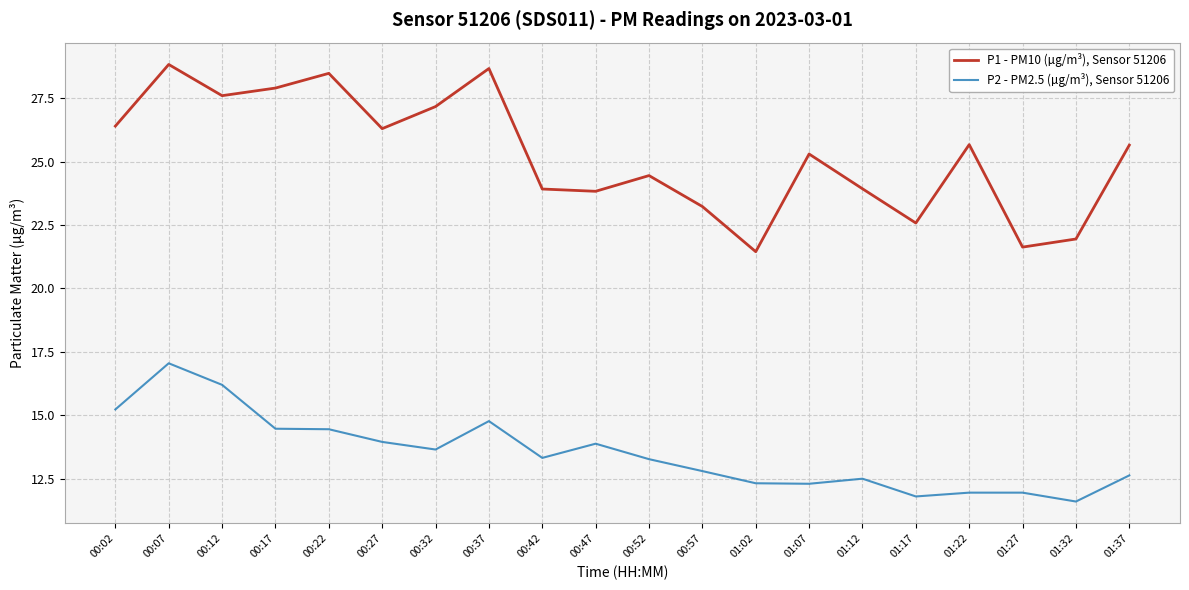

List the series in order of their peak value, highest first.

P1 - PM10 (µg/m³), Sensor 51206, P2 - PM2.5 (µg/m³), Sensor 51206